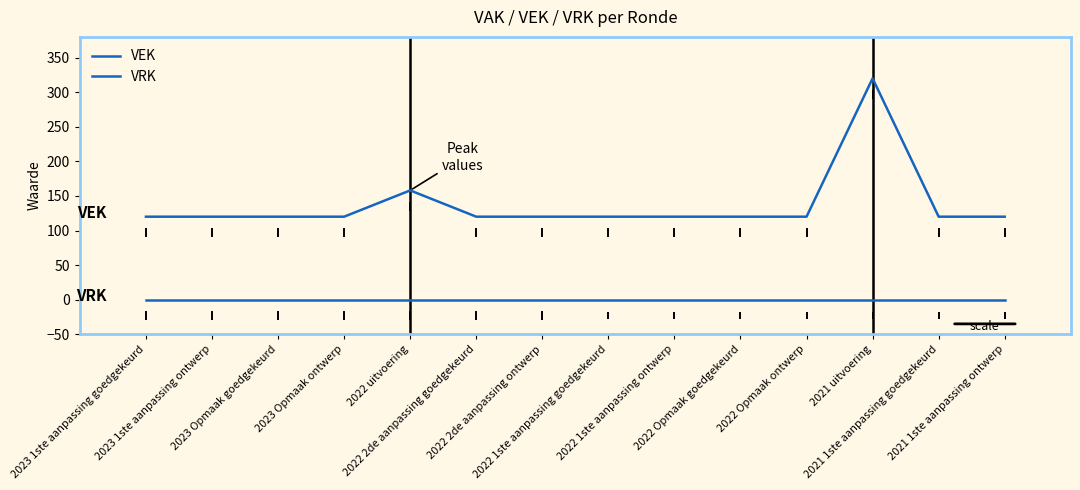

Reading left to right, what are all the values shown in this chart?

VEK: 2023 1ste aanpassing goedgekeurd=120	2023 1ste aanpassing ontwerp=120	2023 Opmaak goedgekeurd=120	2023 Opmaak ontwerp=120	2022 uitvoering=158	2022 2de aanpassing goedgekeurd=120	2022 2de aanpassing ontwerp=120	2022 1ste aanpassing goedgekeurd=120	2022 1ste aanpassing ontwerp=120	2022 Opmaak goedgekeurd=120	2022 Opmaak ontwerp=120	2021 uitvoering=320	2021 1ste aanpassing goedgekeurd=120	2021 1ste aanpassing ontwerp=120
VRK: 2023 1ste aanpassing goedgekeurd=0	2023 1ste aanpassing ontwerp=0	2023 Opmaak goedgekeurd=0	2023 Opmaak ontwerp=0	2022 uitvoering=0	2022 2de aanpassing goedgekeurd=0	2022 2de aanpassing ontwerp=0	2022 1ste aanpassing goedgekeurd=0	2022 1ste aanpassing ontwerp=0	2022 Opmaak goedgekeurd=0	2022 Opmaak ontwerp=0	2021 uitvoering=0	2021 1ste aanpassing goedgekeurd=0	2021 1ste aanpassing ontwerp=0